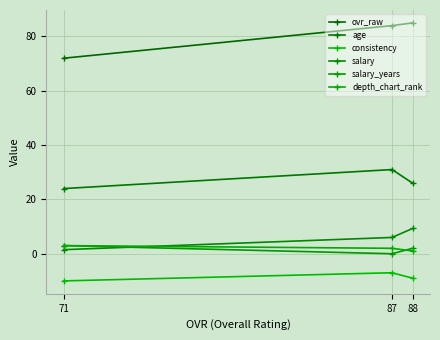

How many categories are shown in the chart?

3